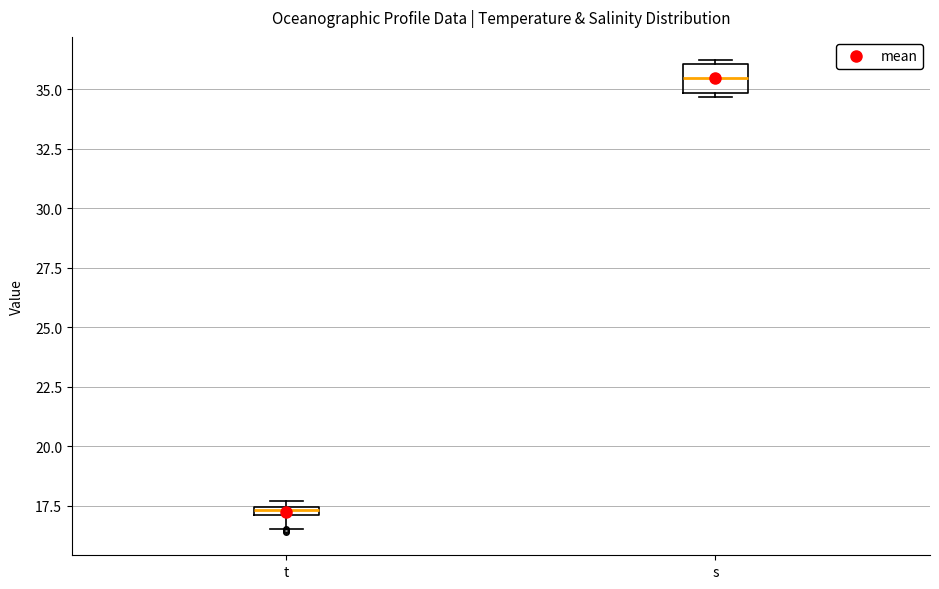

Where is the upper edge of the box for s on the y-axis? The values are not printed on the chart, so give them approximately, as read against the axis.

36.0